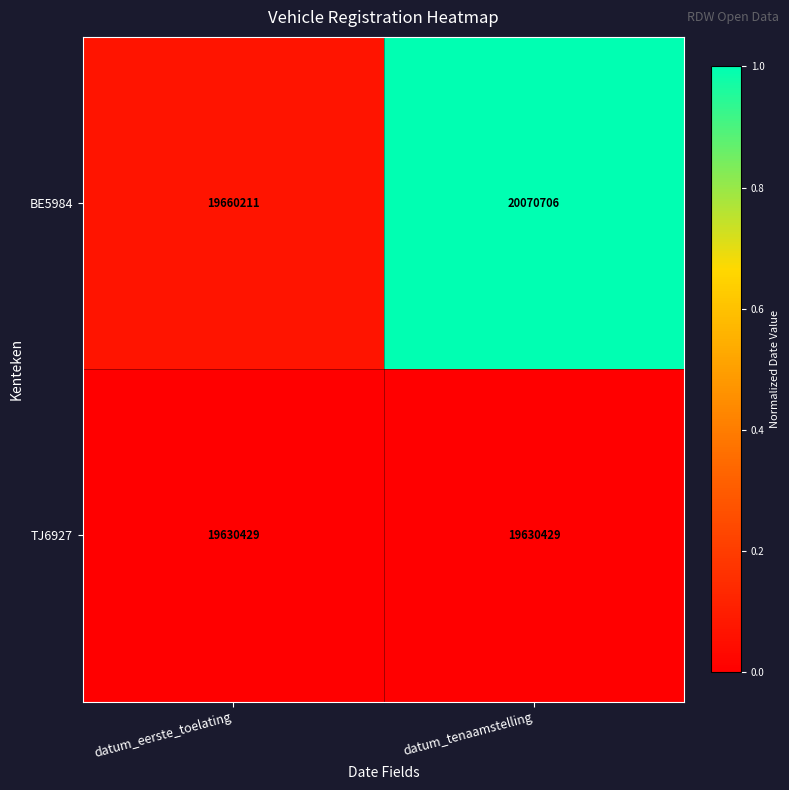

List the series in order of their overall mean, highest first.

BE5984, TJ6927